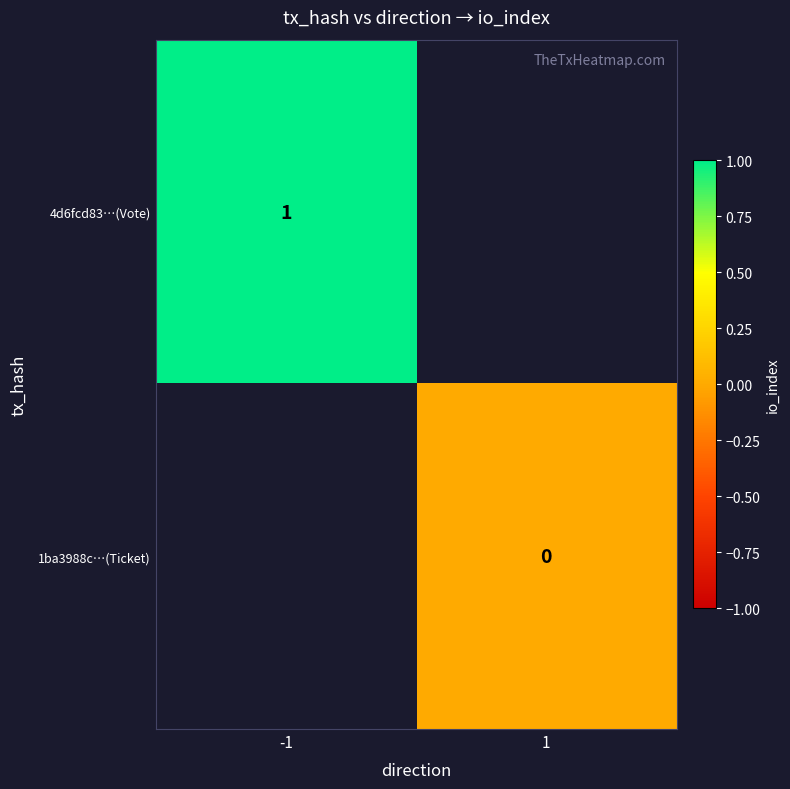

At how many categories does at least one series exceed 0?

1